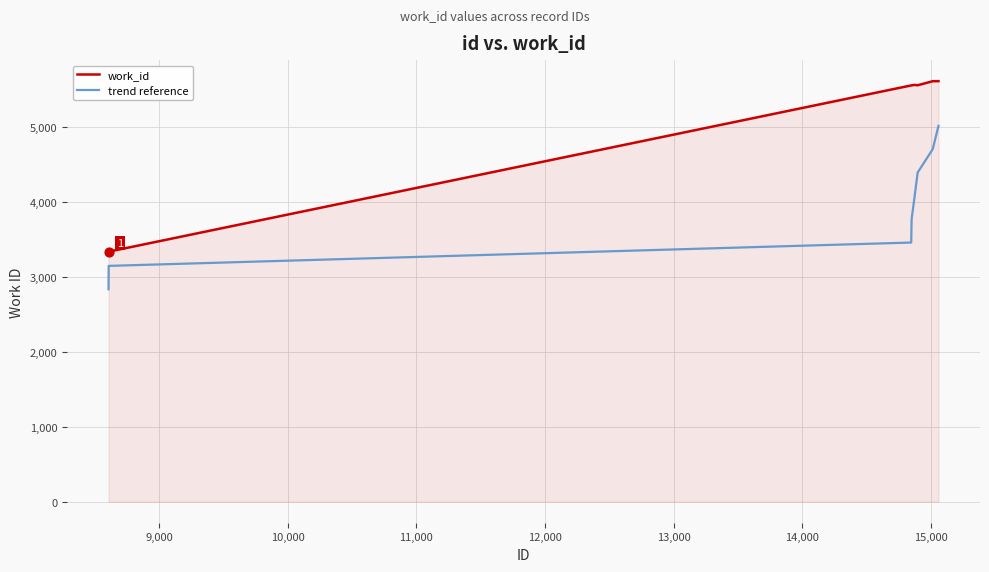

What are all the series names shown in the legend?

work_id, trend reference